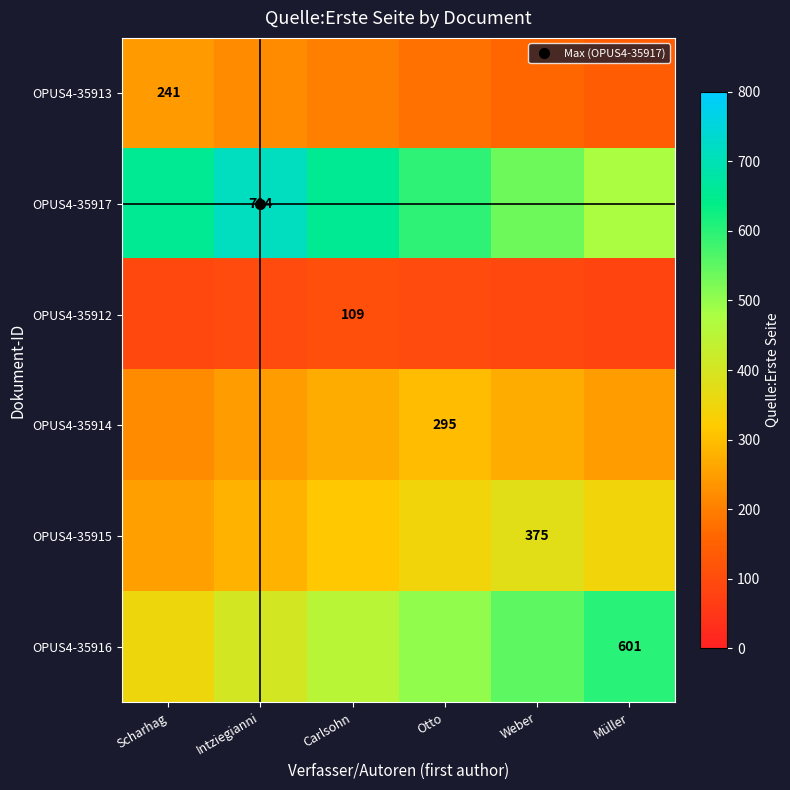

What is the approximate value of OPUS4-35914 at Scharhag?

221.2